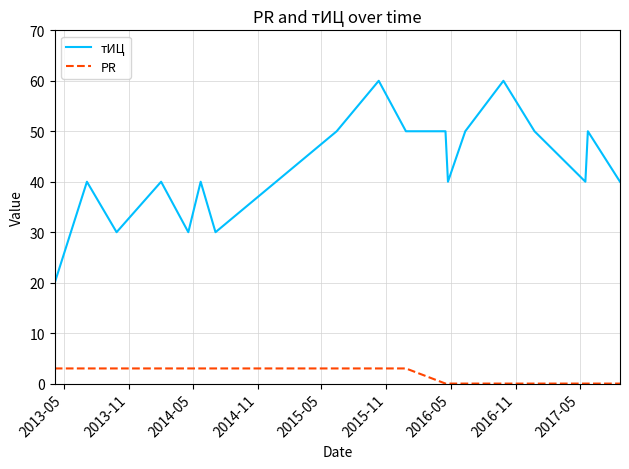

How many distinct data groups are displayed?

2